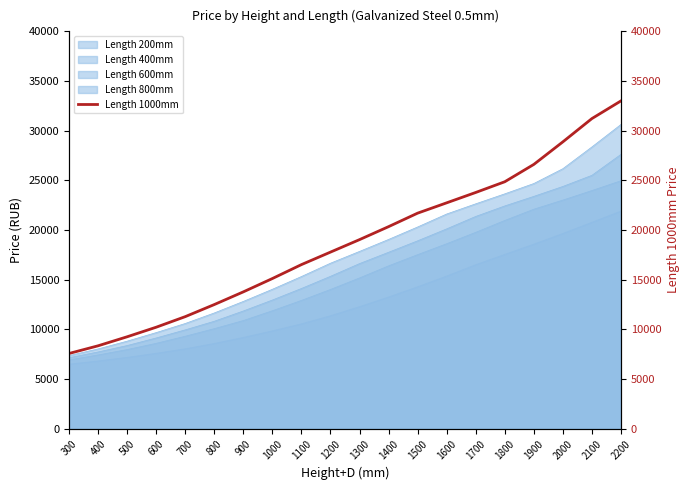

Rank the categories by value from highest to lowest.

2200, 2100, 2000, 1900, 1800, 1700, 1600, 1500, 1400, 1300, 1200, 1100, 1000, 900, 800, 700, 600, 500, 400, 300